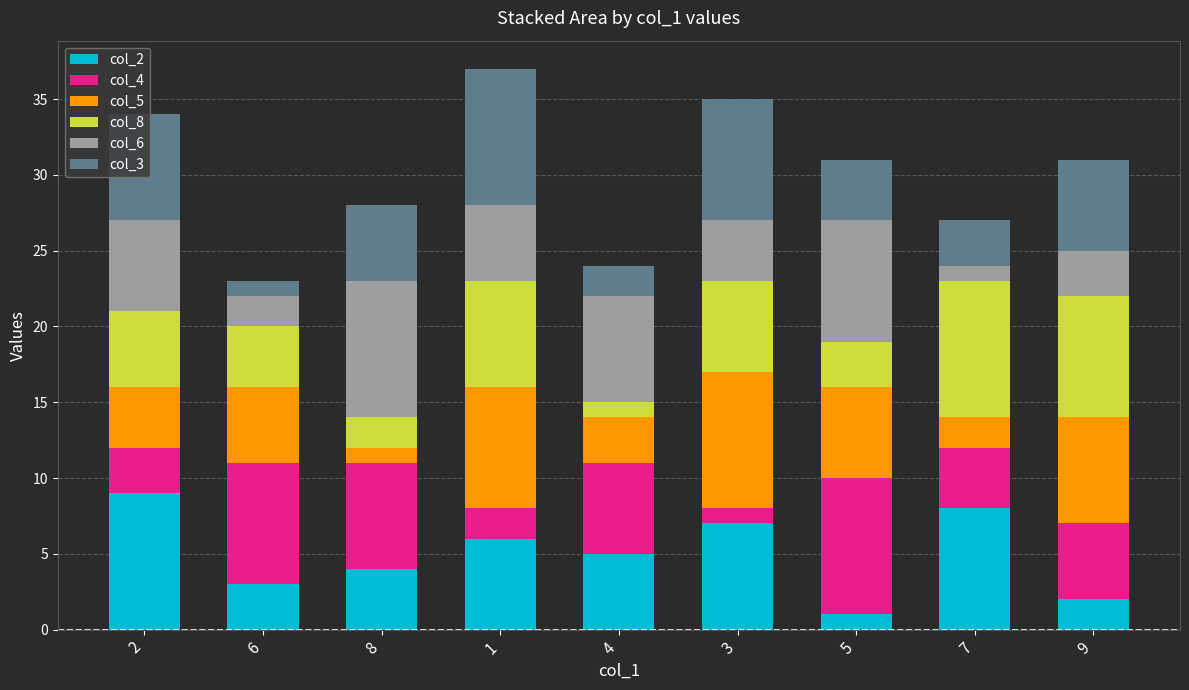

Count the col_2 values in the range 3 to 7.

5